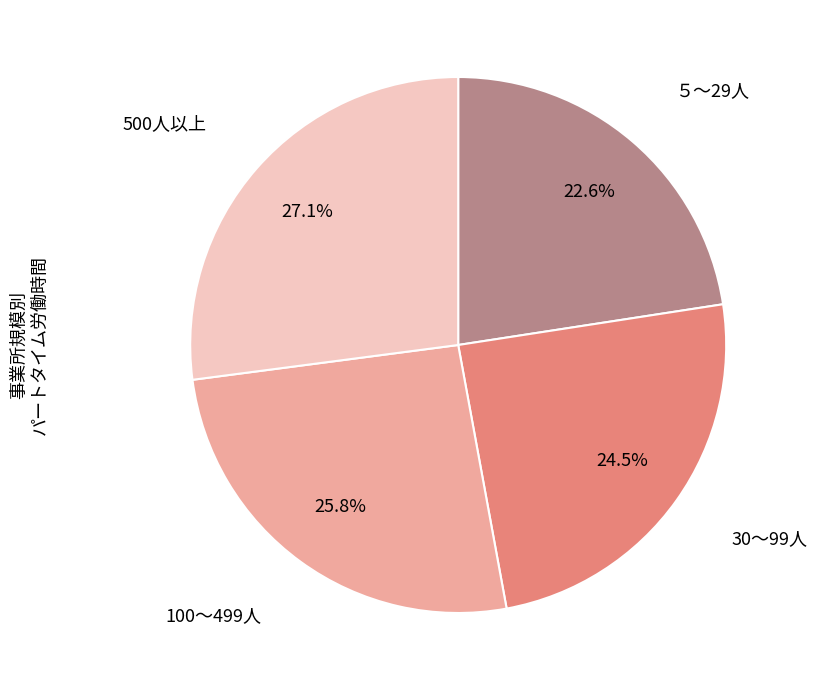

To the nearest percent, what is the average slice percentage?

25%